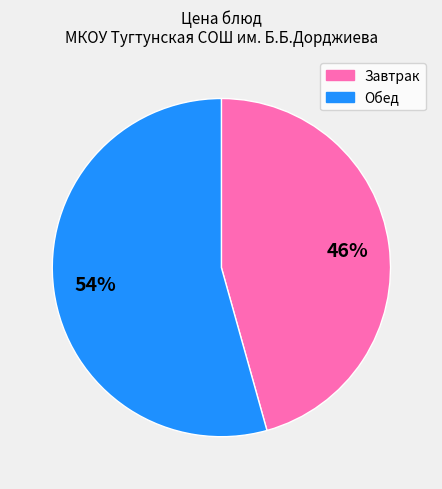

To the nearest percent, what is the average slice percentage?

50%